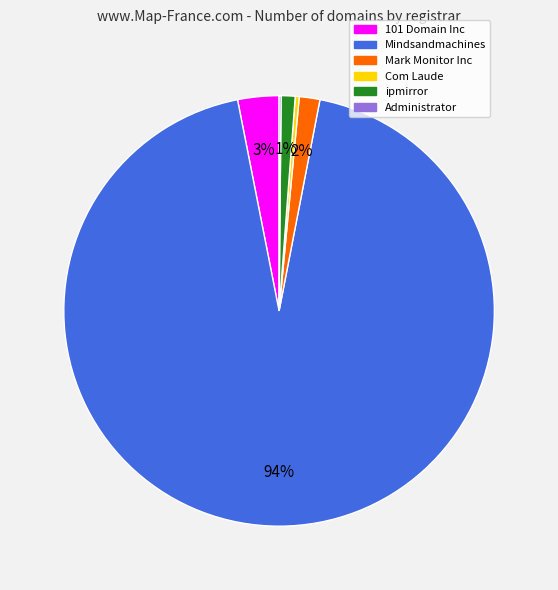

Does 101 Domain Inc represent more than half of the total?

No